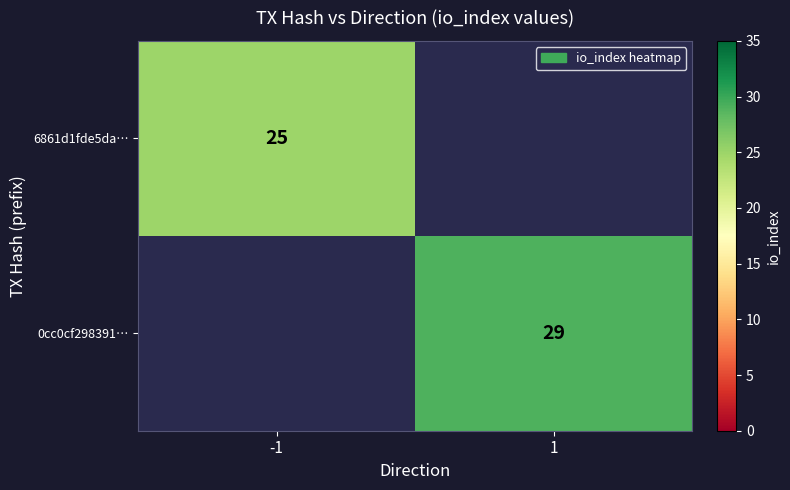

The value of 0cc0cf298391… at 1 is 38. True or false?

False